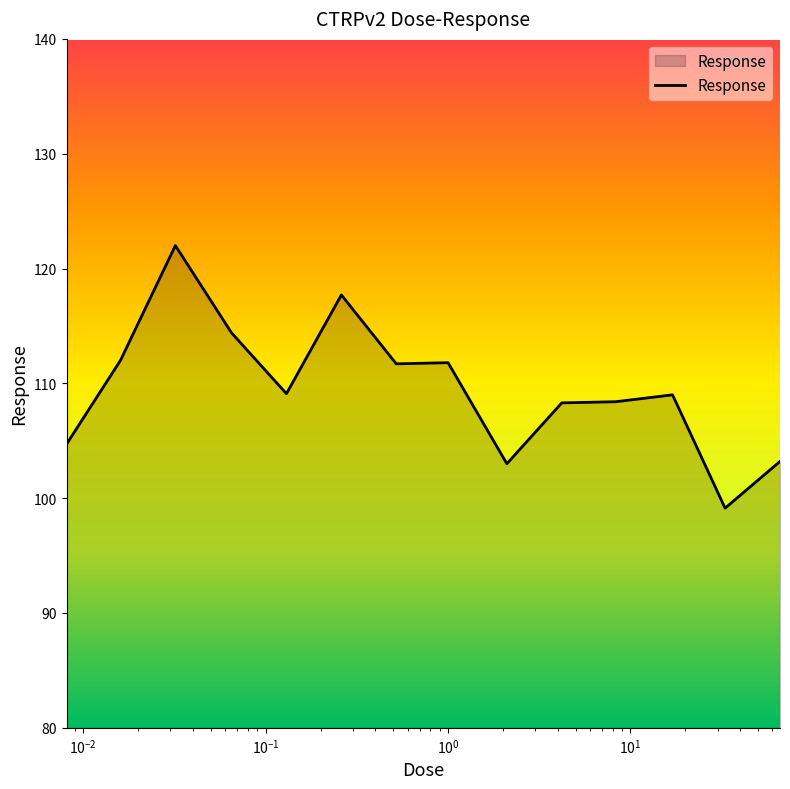

What is the smallest value displayed?

99.1